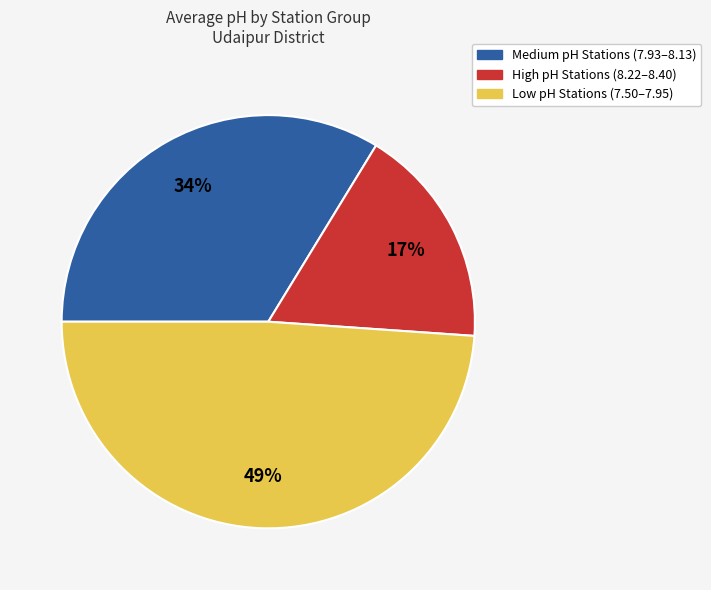

To the nearest percent, what is the average slice percentage?

33%